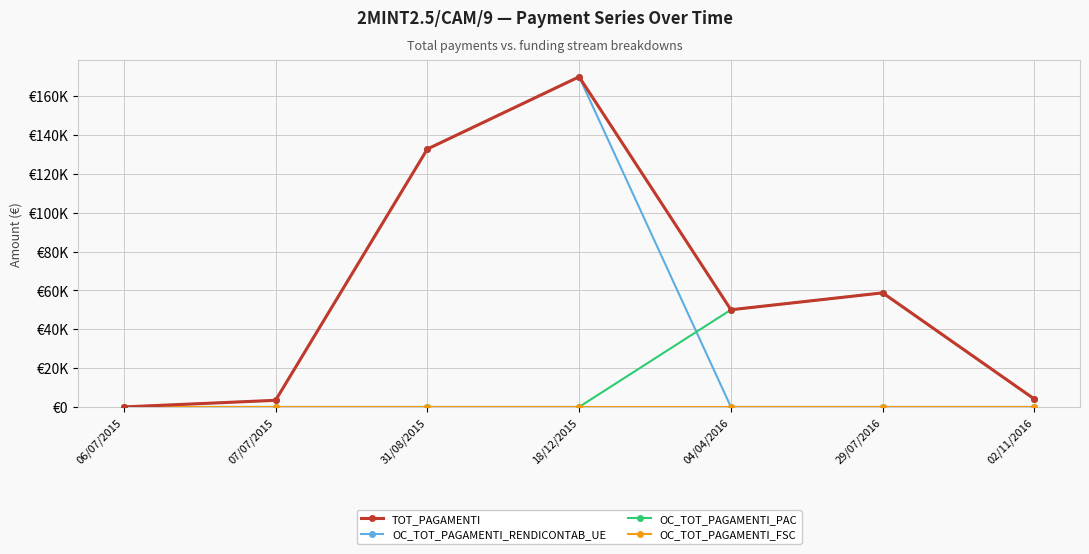

What is the value of the TOT_PAGAMENTI point at the 4th from the left?

169991.8